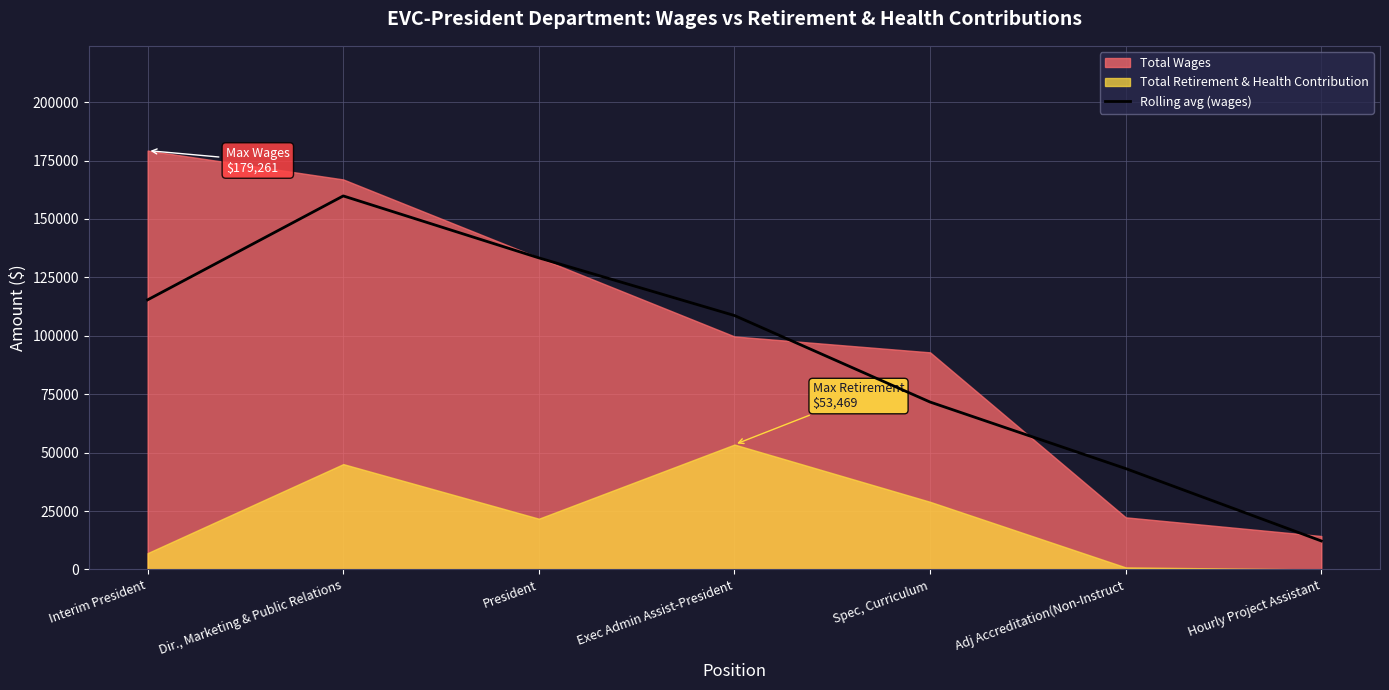

What is the average value?

92044.5